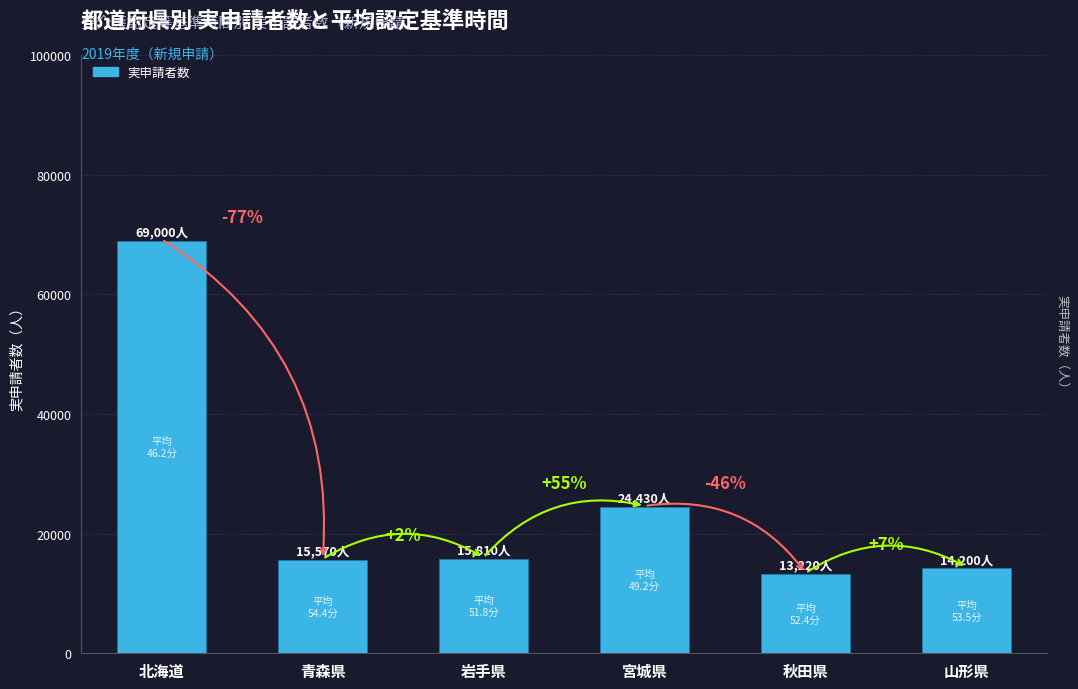

Does the chart contain any negative values?

No